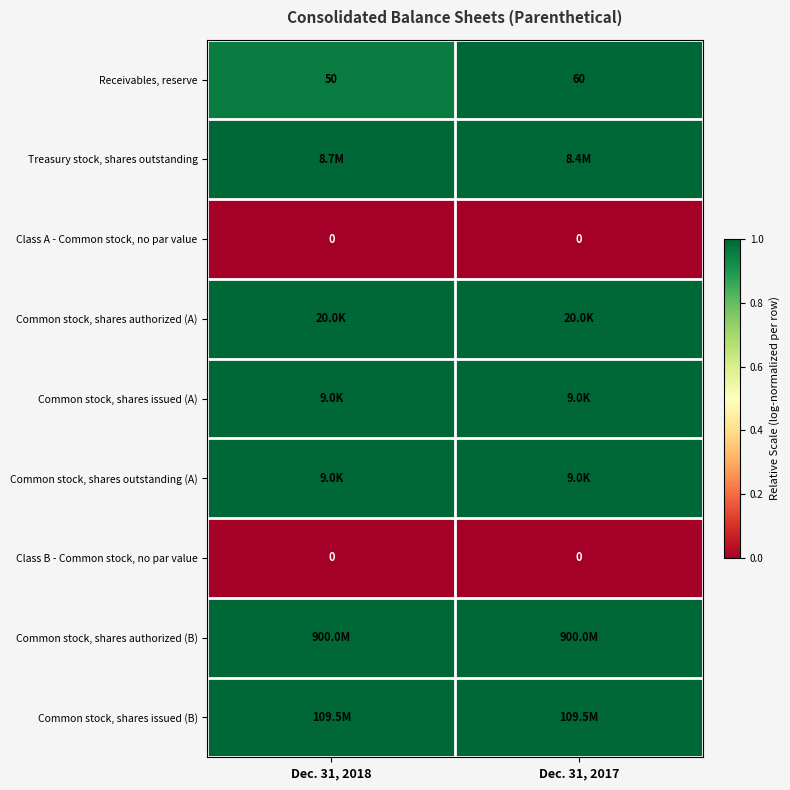

How many data points does each series have?

2